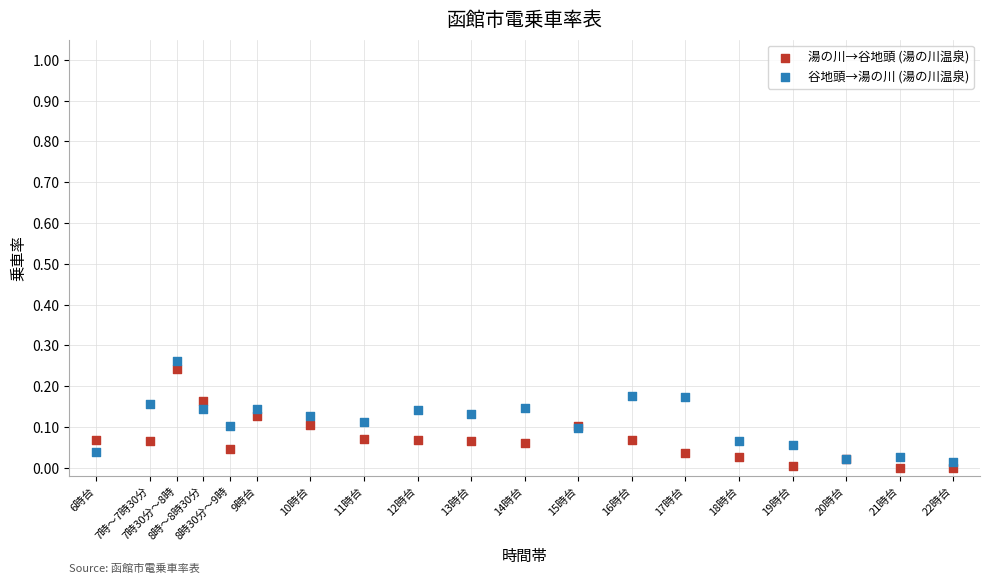

Which series reaches the minimum Y coordinate?

湯の川→谷地頭 (湯の川温泉)